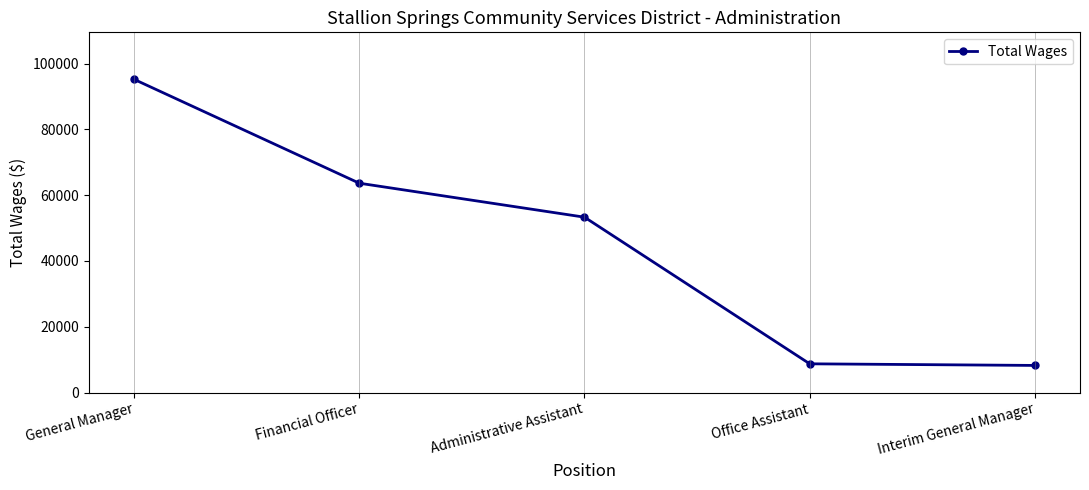

What is the difference between the values at General Manager and Office Assistant?

86458